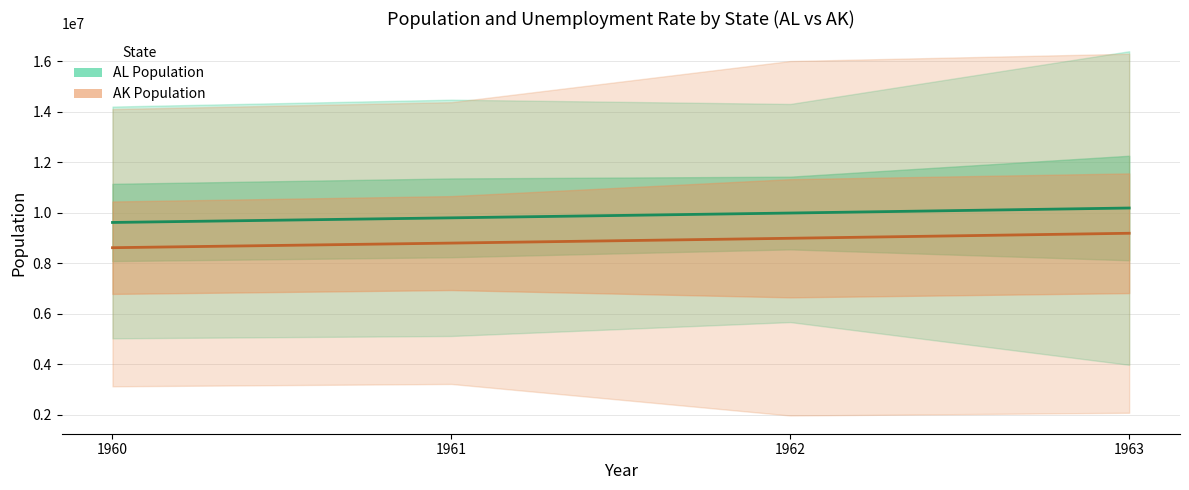

Reading left to right, extract all data points from this chart.

AL Population (line): 1960=9616353	1961=9799379	1962=9989846	1963=10188299
AK Population (line): 1960=8616353	1961=8799379	1962=8989846	1963=9188299